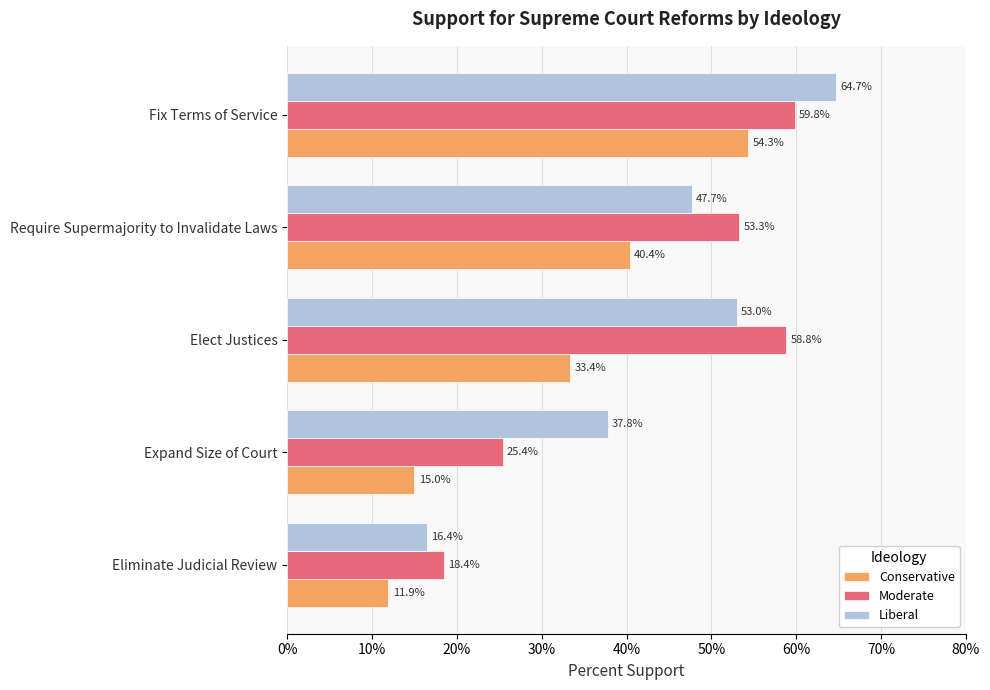

Which category has the lowest value in the Moderate series?

Eliminate Judicial Review